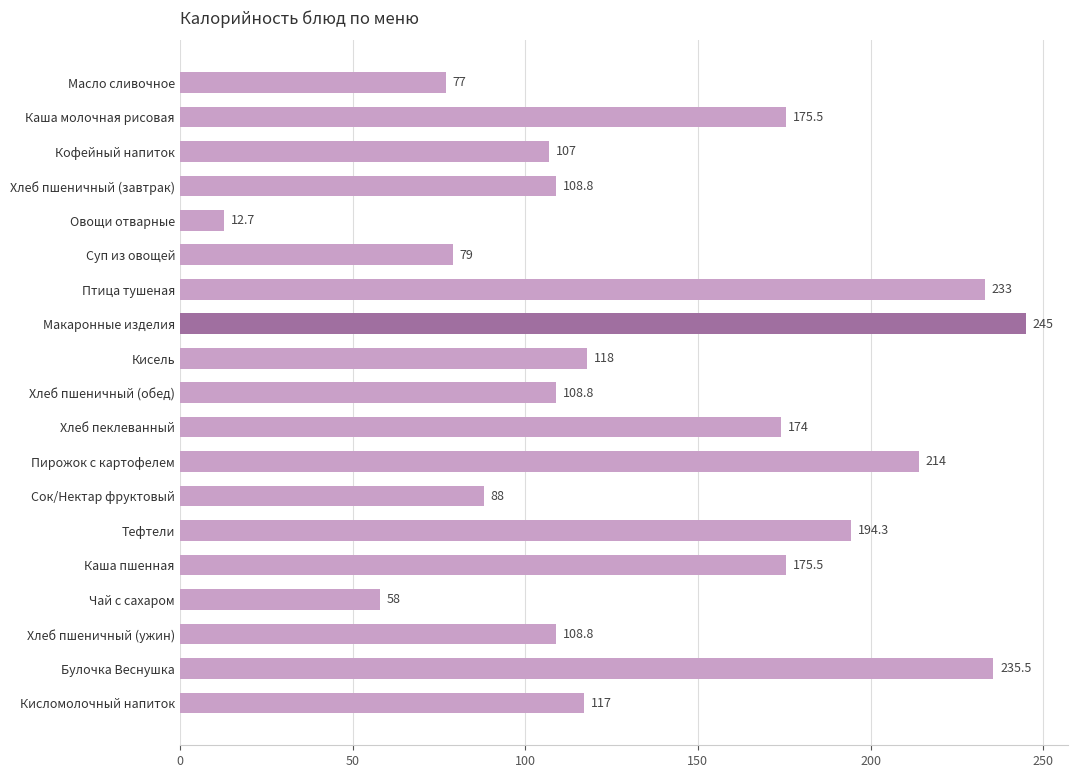

Which category has the lowest value across all series?

Овощи отварные